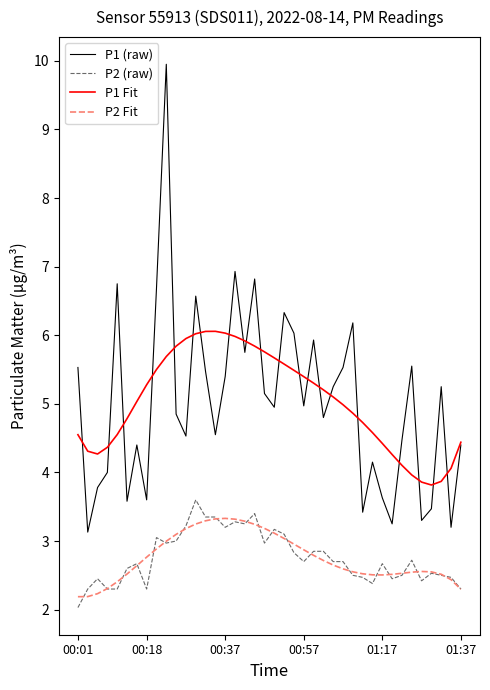

True or false: P1 (raw) and P2 Fit cross at least once.

False